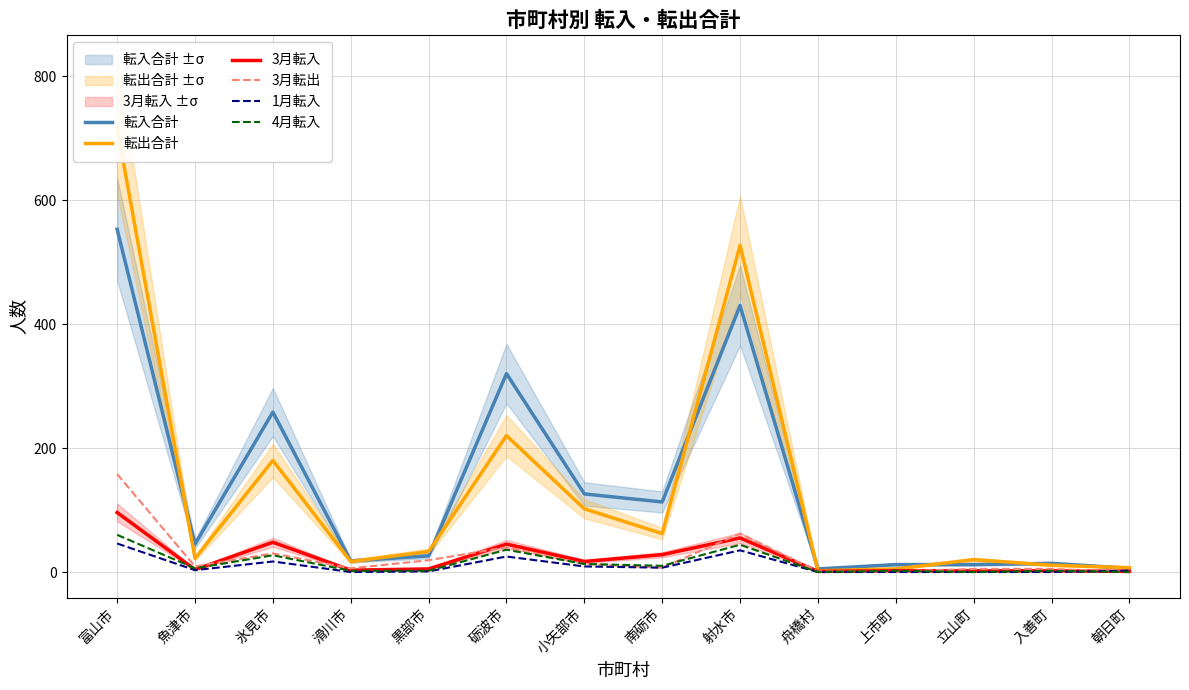

What value does the 3月転出 series have at 舟橋村?

1